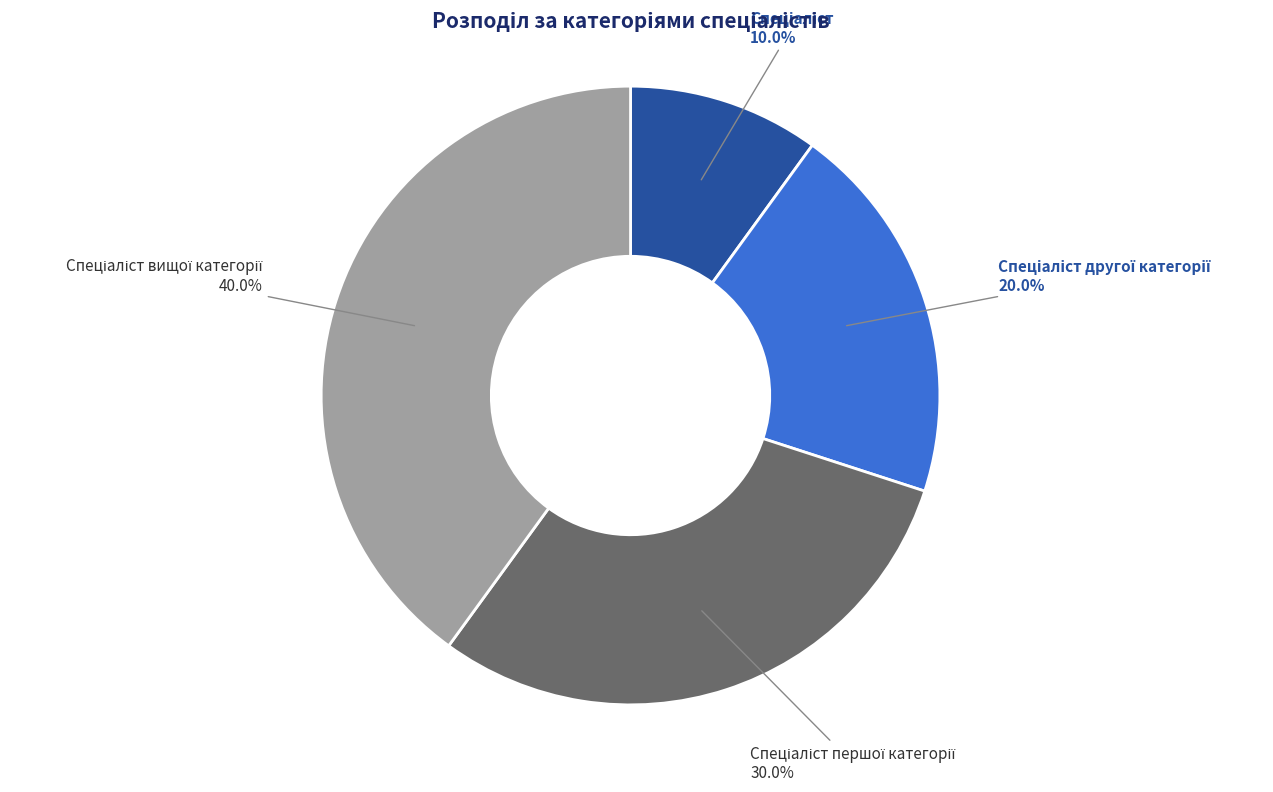

Is there any slice that represents more than half of the pie?

No